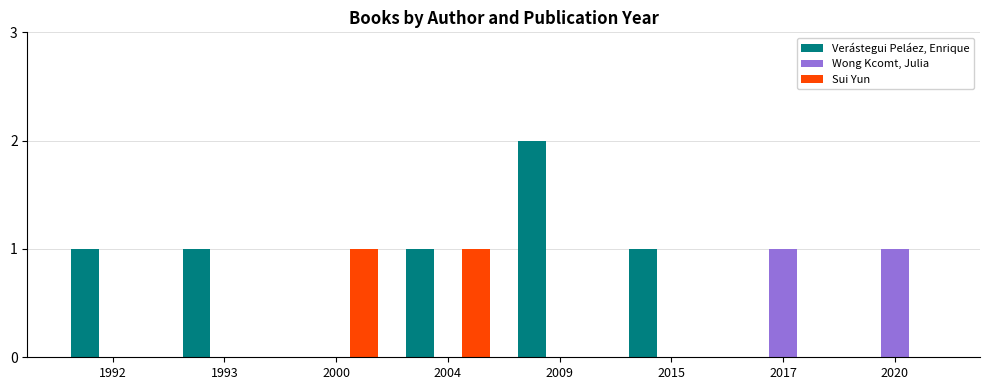

Which series has the largest total across all categories?

Verástegui Peláez, Enrique